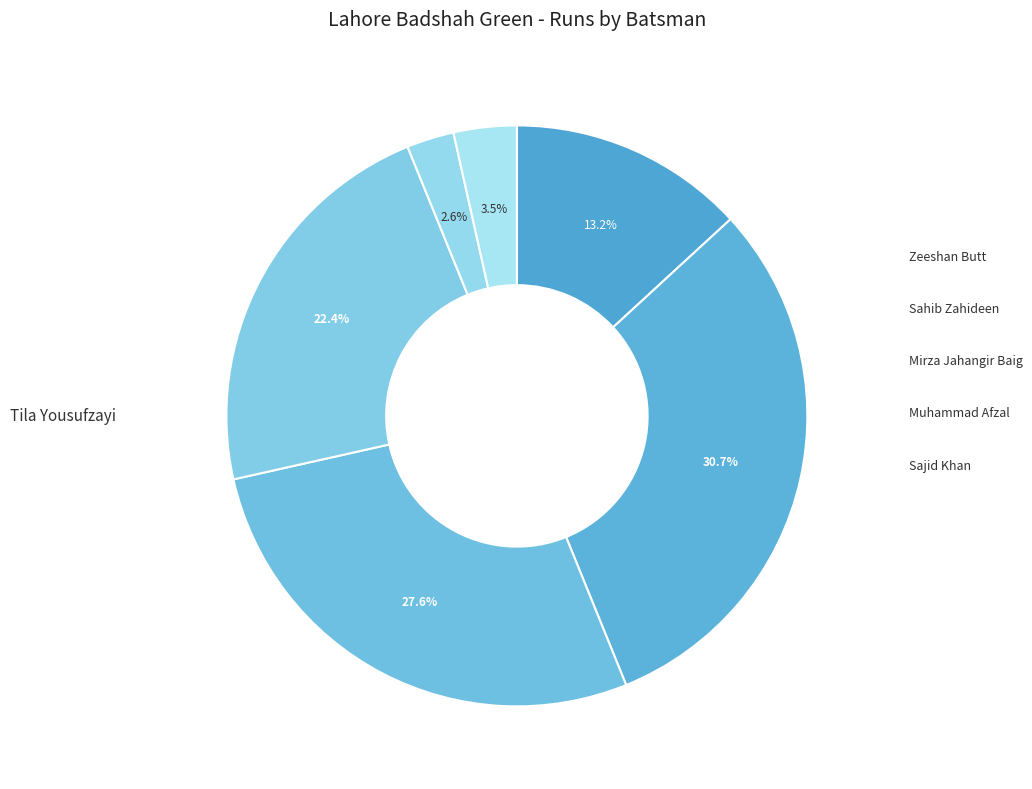

Which slice is the smallest?

Muhammad Afzal